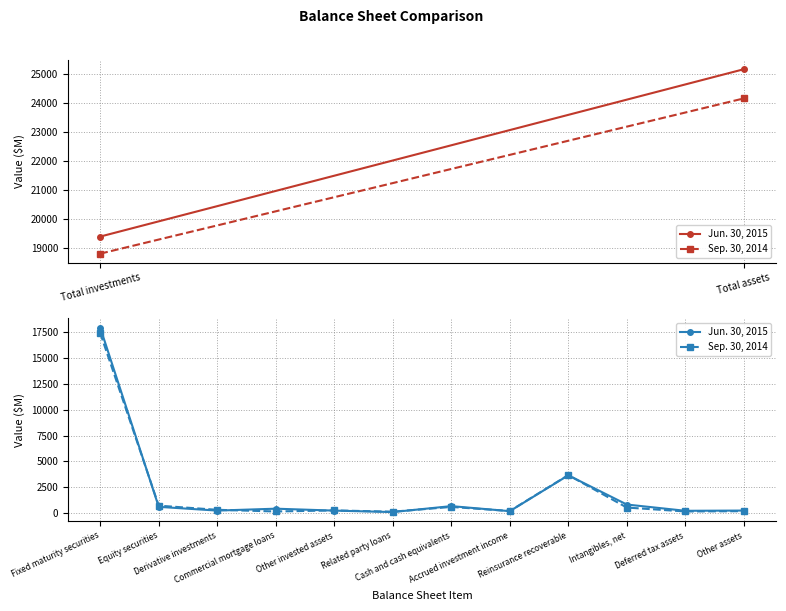

How many distinct data groups are displayed?

2